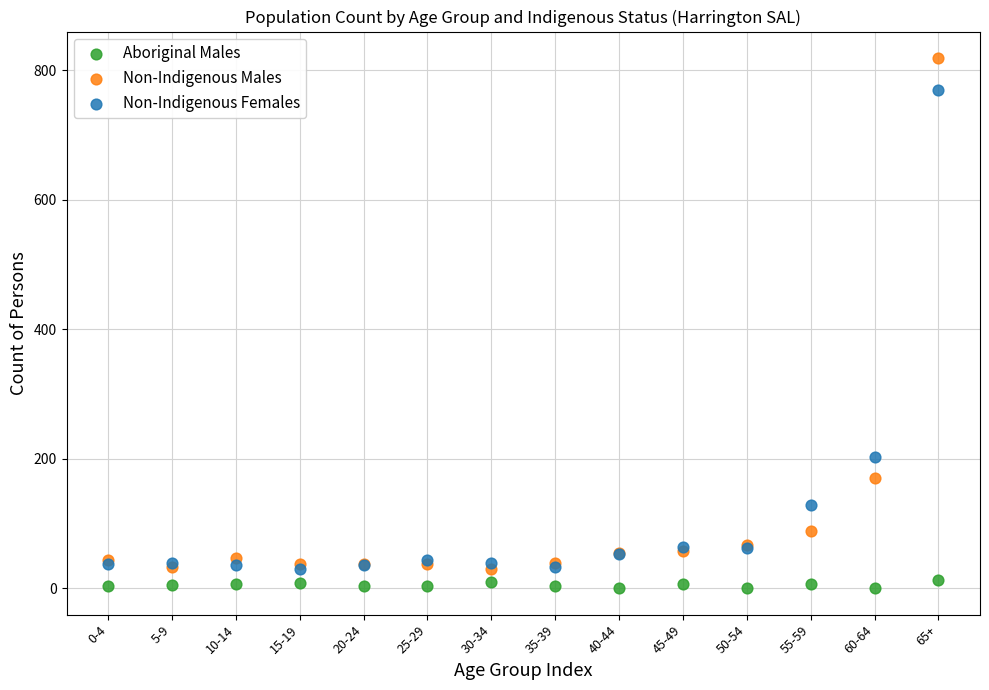

Which series contains the highest Y value?

Non-Indigenous Males